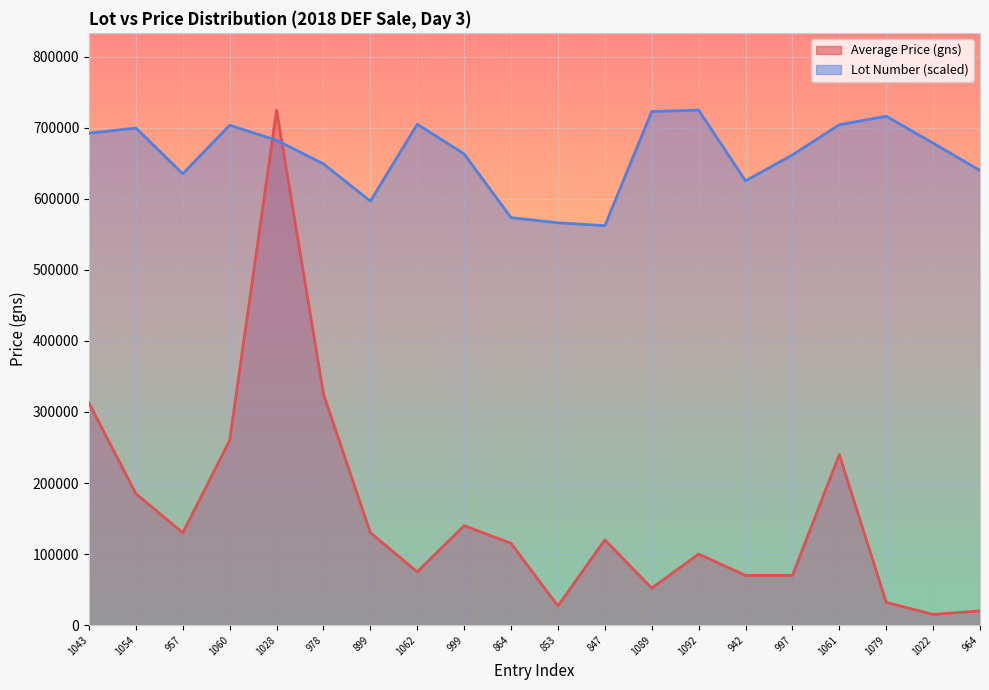

True or false: Average Price (gns) has more than 0 points higher than both neighbors.

True